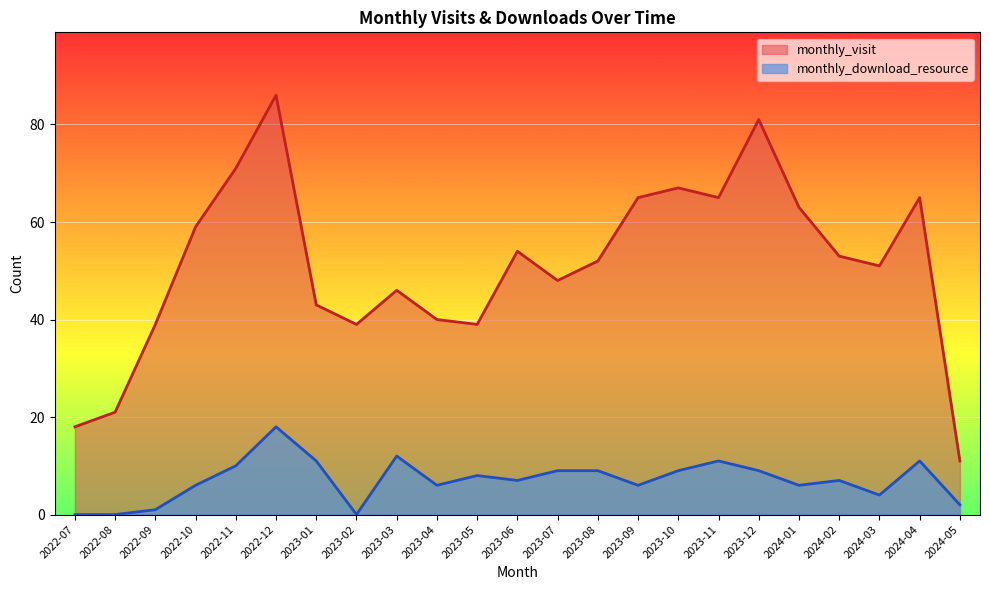

True or false: monthly_download_resource and monthly_visit intersect in this chart.

False